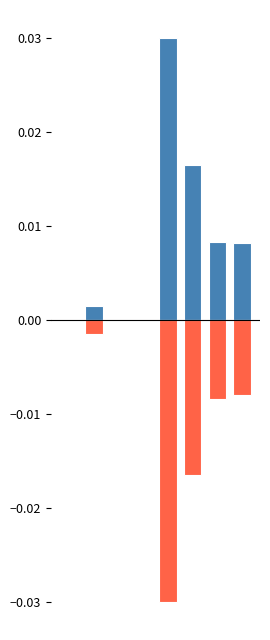

Which series has the widest spread of values?

Mar. 31, 2020